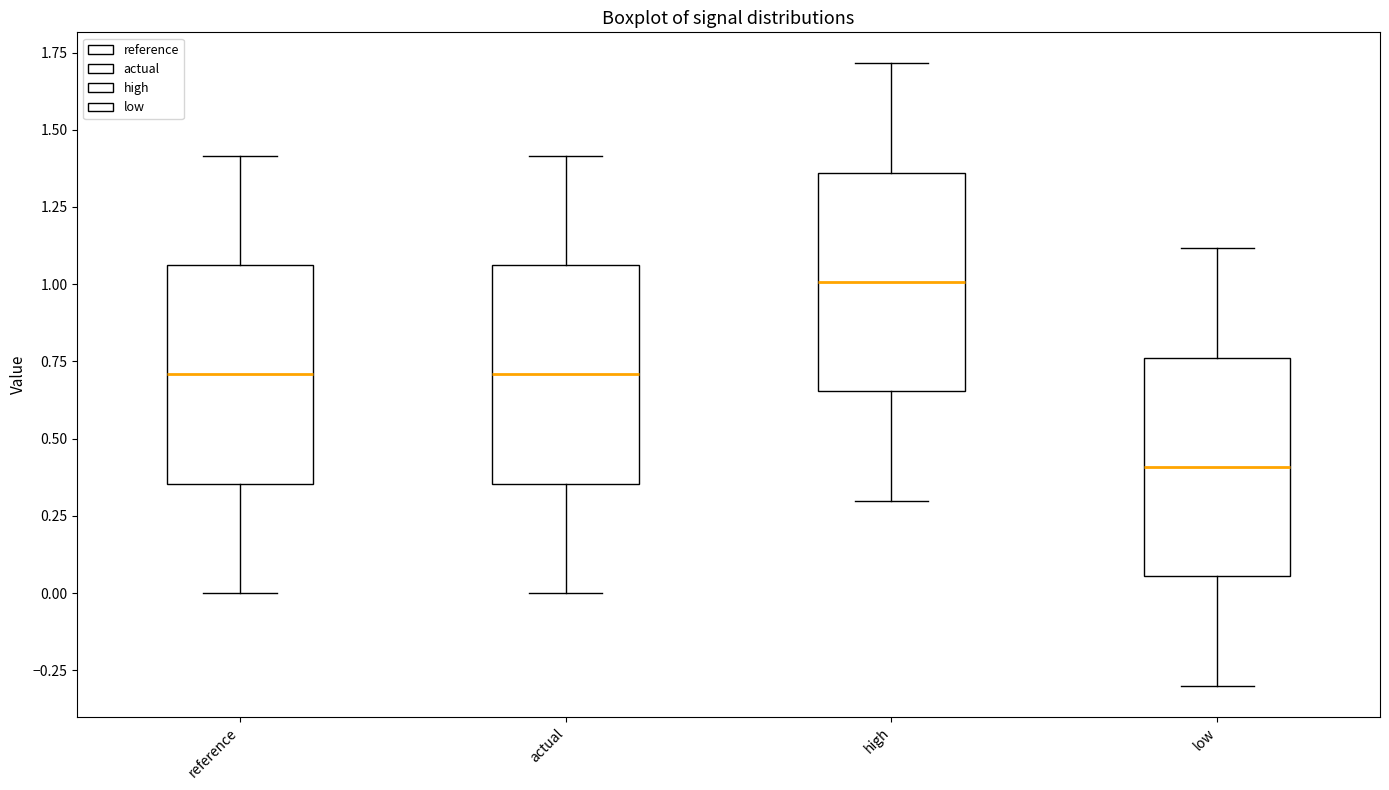

Reading left to right, transcribe this box plot: for each box, give where its median line is, the range the box spans, and where its two whiskers end, as read against the y-axis. The values are not printed on the chart, so give them approximately, as read against the axis.

reference: median 0.70, box 0.35 to 1.05, whiskers 0.00 to 1.40
actual: median 0.70, box 0.35 to 1.05, whiskers 0.00 to 1.40
high: median 1.00, box 0.65 to 1.35, whiskers 0.30 to 1.70
low: median 0.40, box 0.05 to 0.75, whiskers -0.30 to 1.10